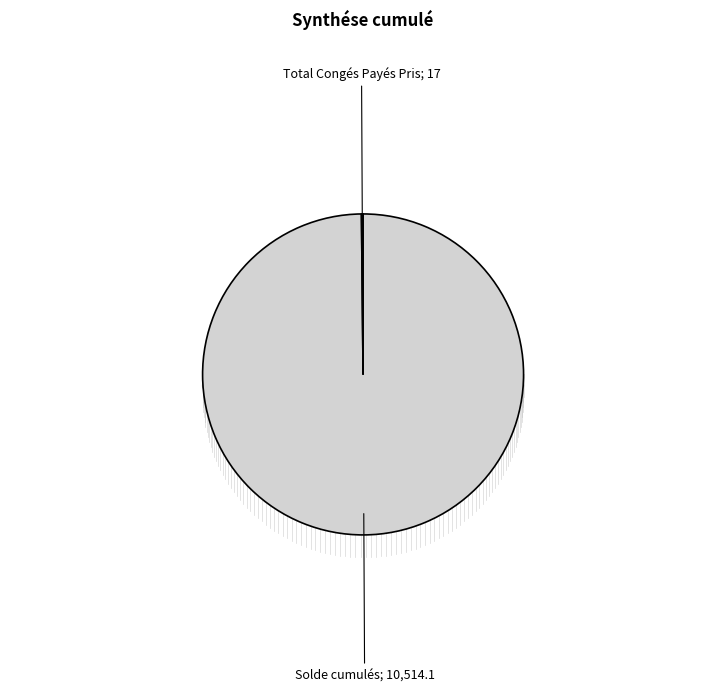

Which slice represents more than half of the pie?

Solde cumulés